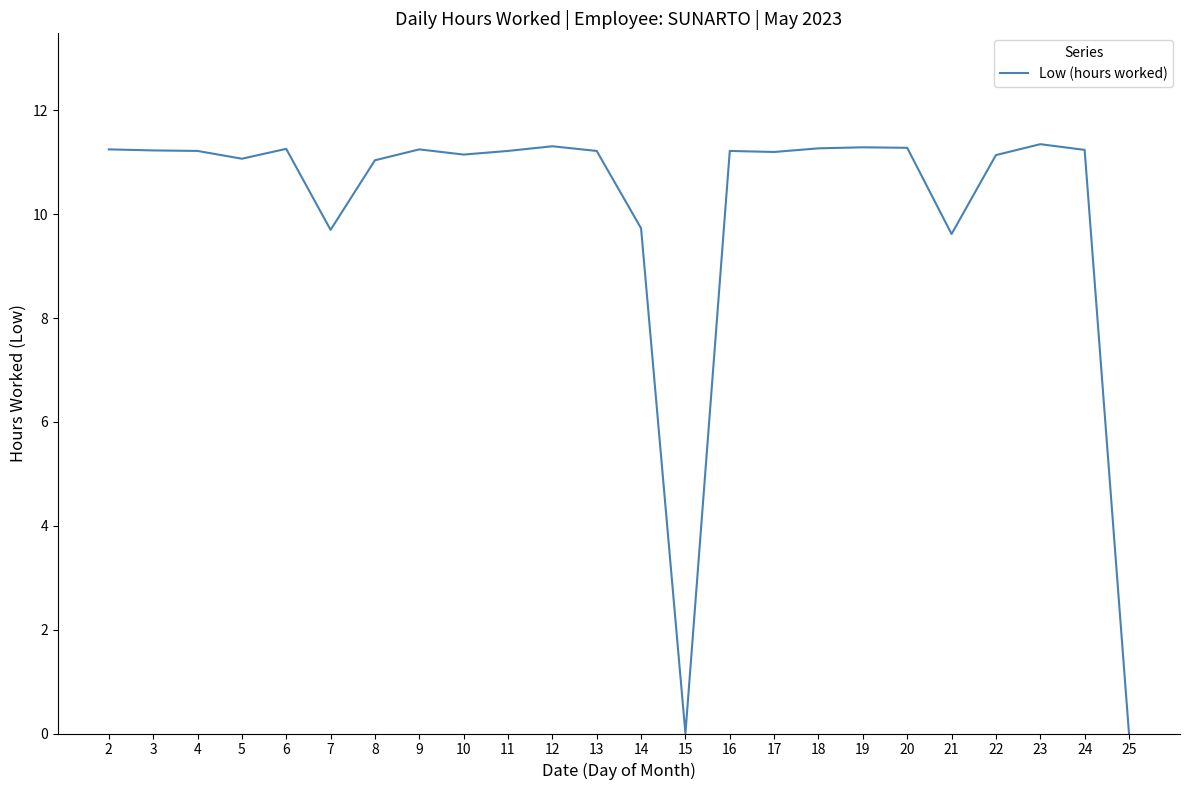

What is the change in value from 13 to 14?

-1.5